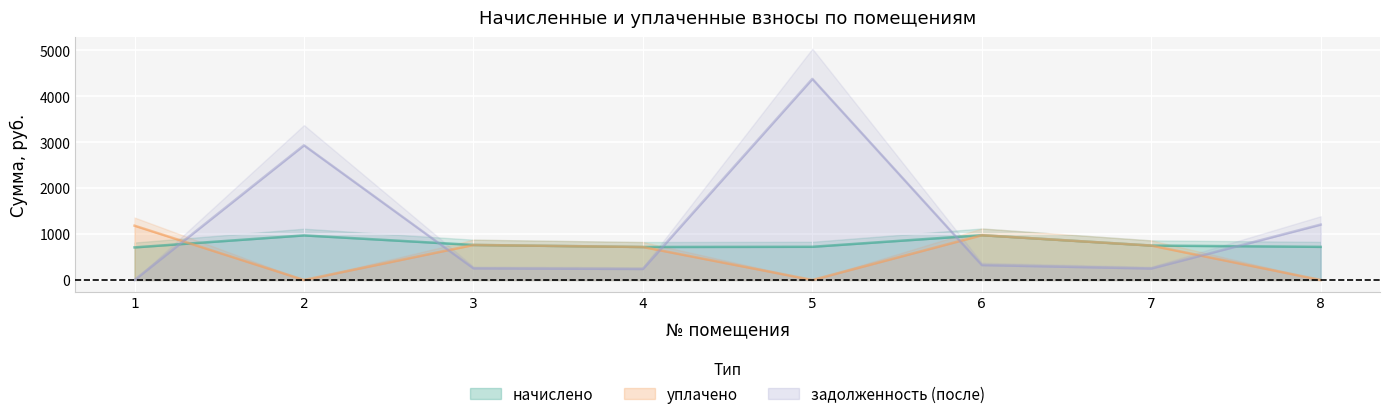

Which series has the widest spread of values?

задолженность (после)